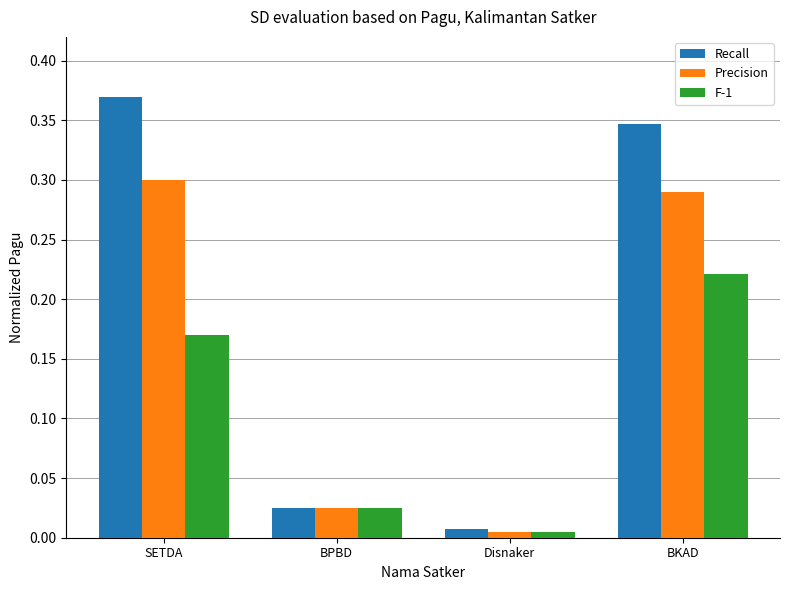

What is the total value across all series at SETDA?

0.8